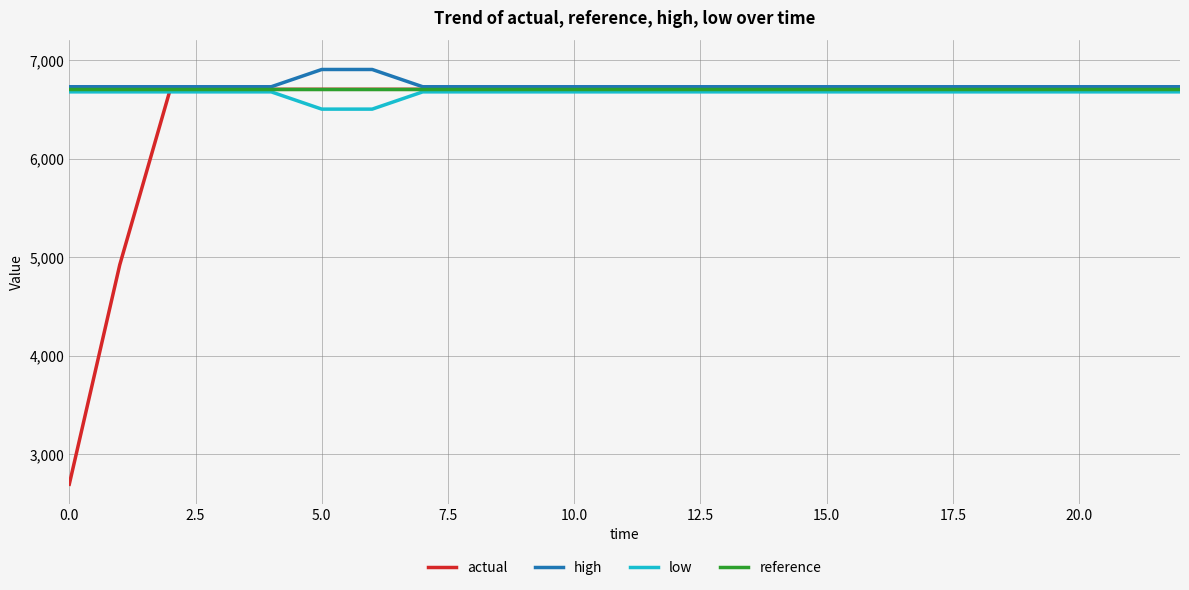

Which series has the largest range (max minus min)?

actual